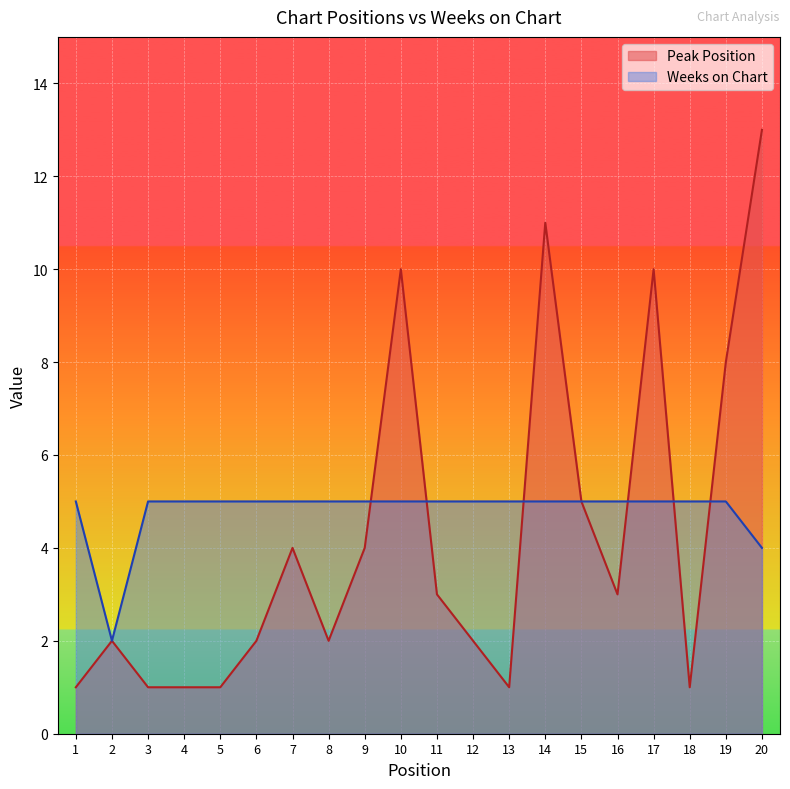

List the series in order of their overall mean, lowest first.

Peak Position, Weeks on Chart